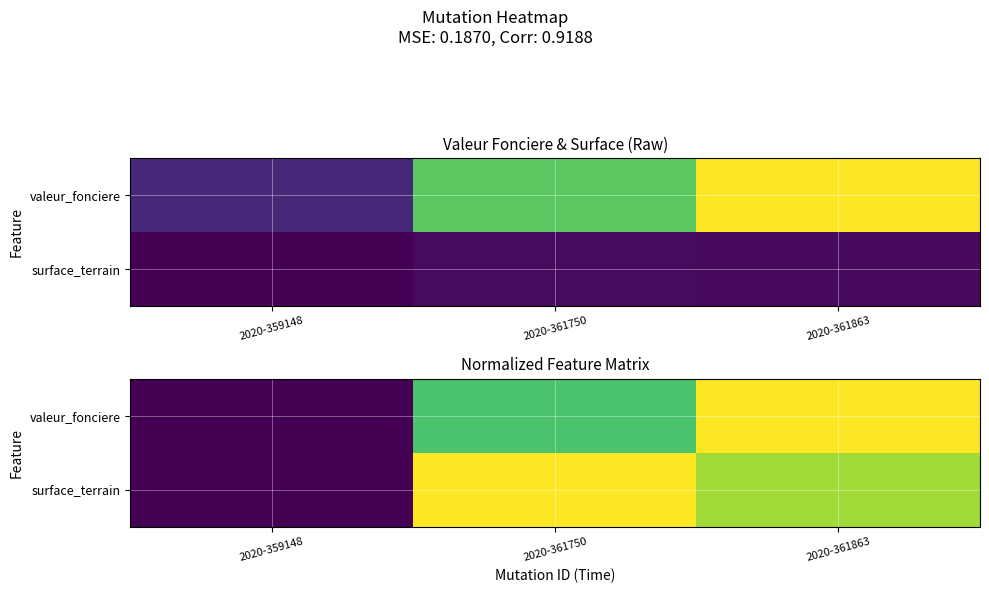

How many positive values does the surface_terrain series have?

2